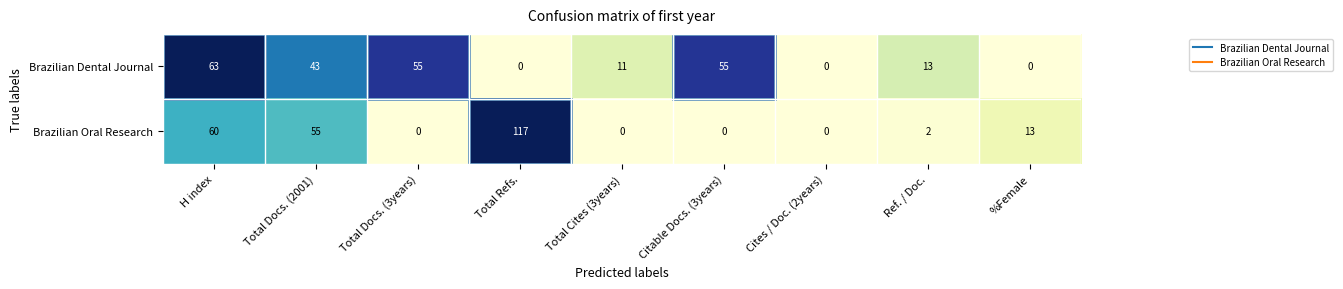

Rank the series at Total Refs. from highest to lowest value.

Brazilian Oral Research, Brazilian Dental Journal